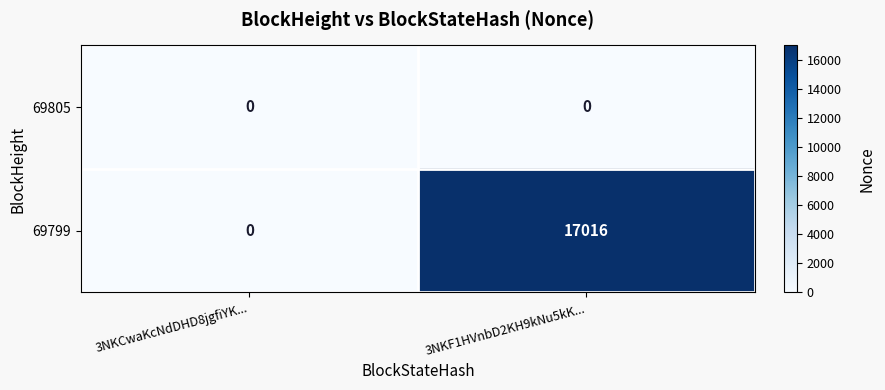

What is the sum of the 69799 values at 3NKCwaKcNdDHD8jgfiYK... and 3NKF1HVnbD2KH9kNu5kK...?

17016